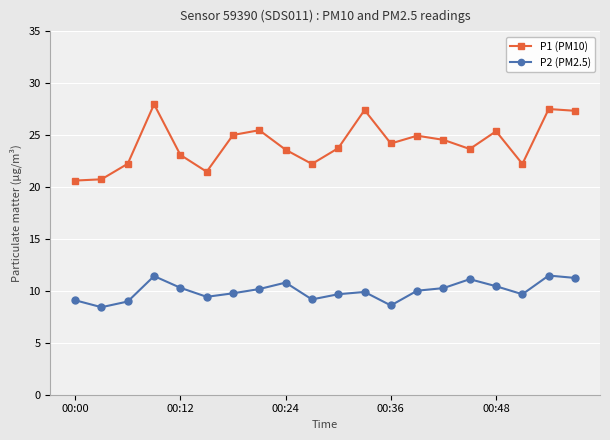

What is the value of the P2 (PM2.5) point at the 18th from the left?

9.7